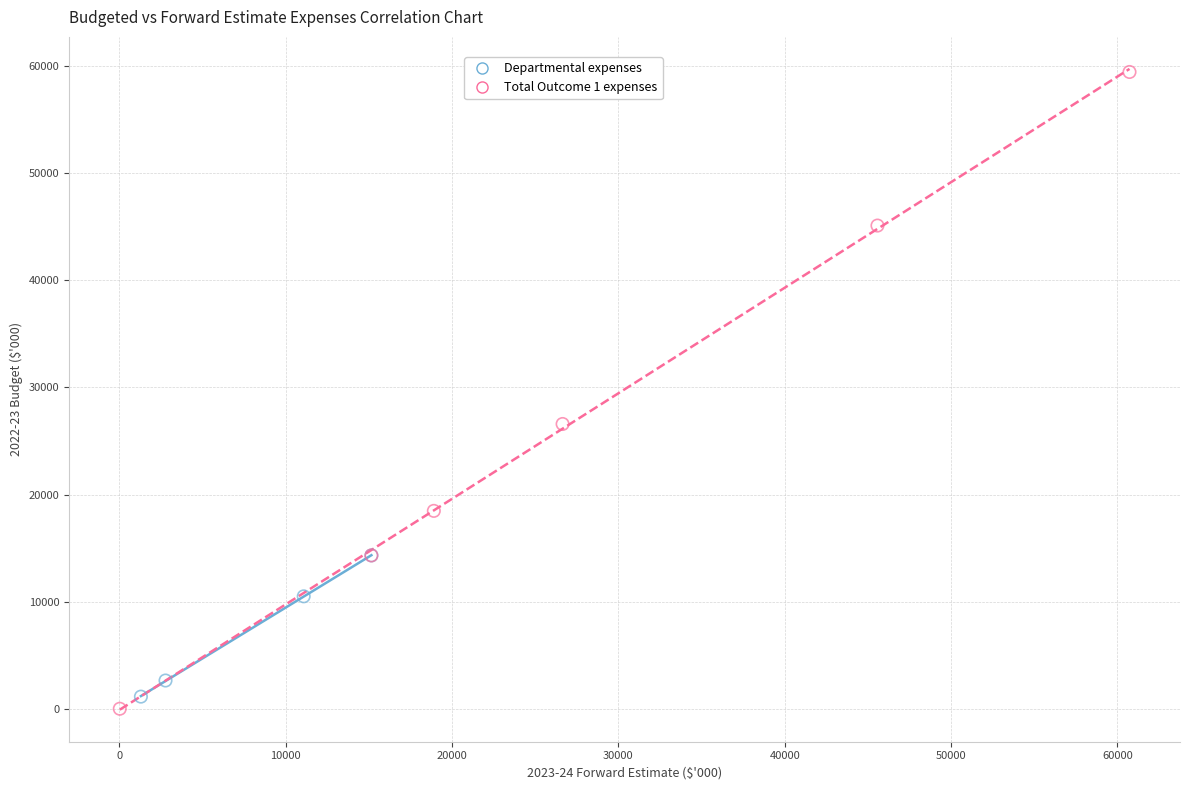

Which series contains the lowest Y value?

Total Outcome 1 expenses